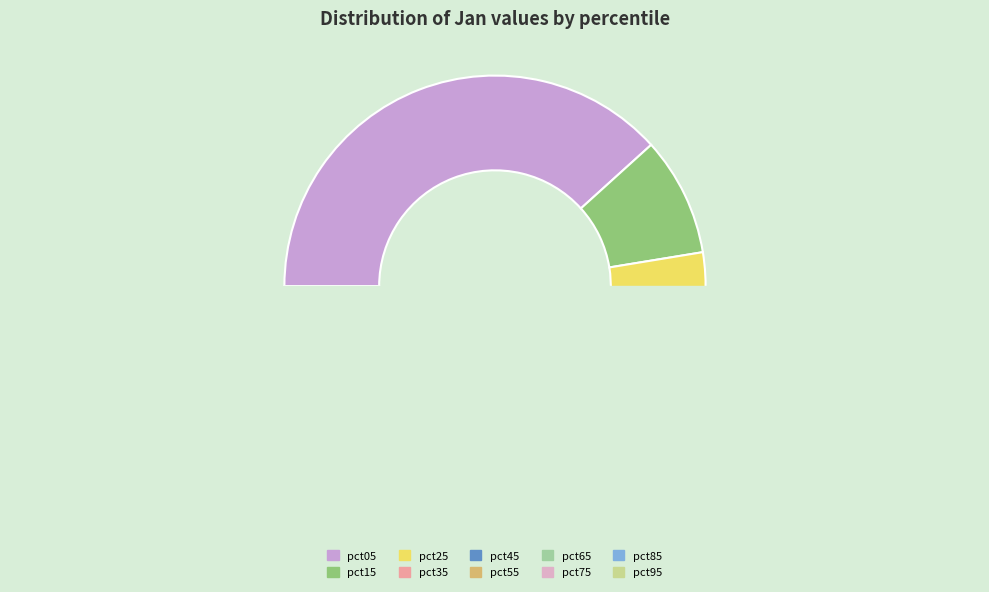

How many segments does this pie chart have?

10